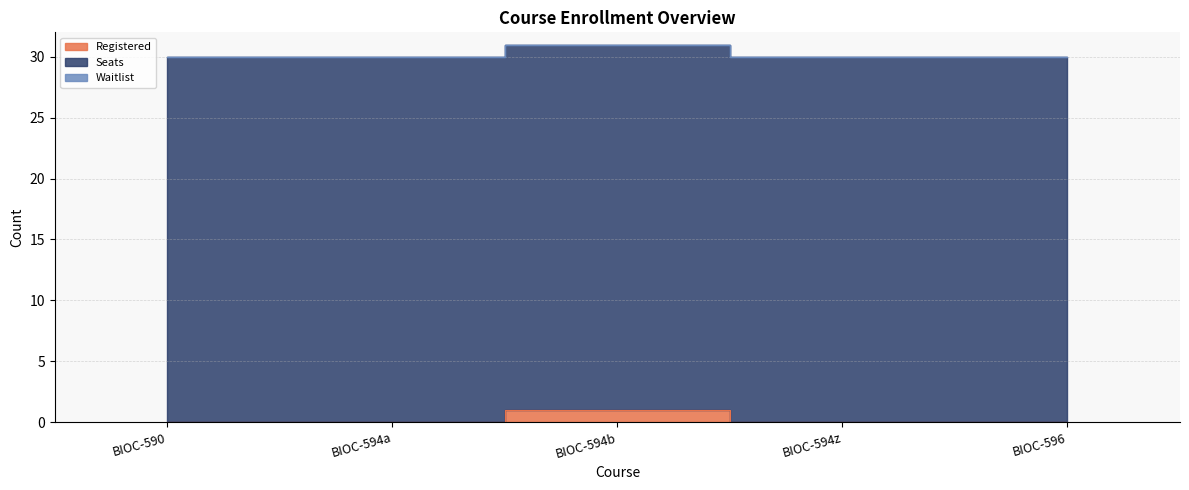

What is the label of the 2nd point from the right?

BIOC-594z